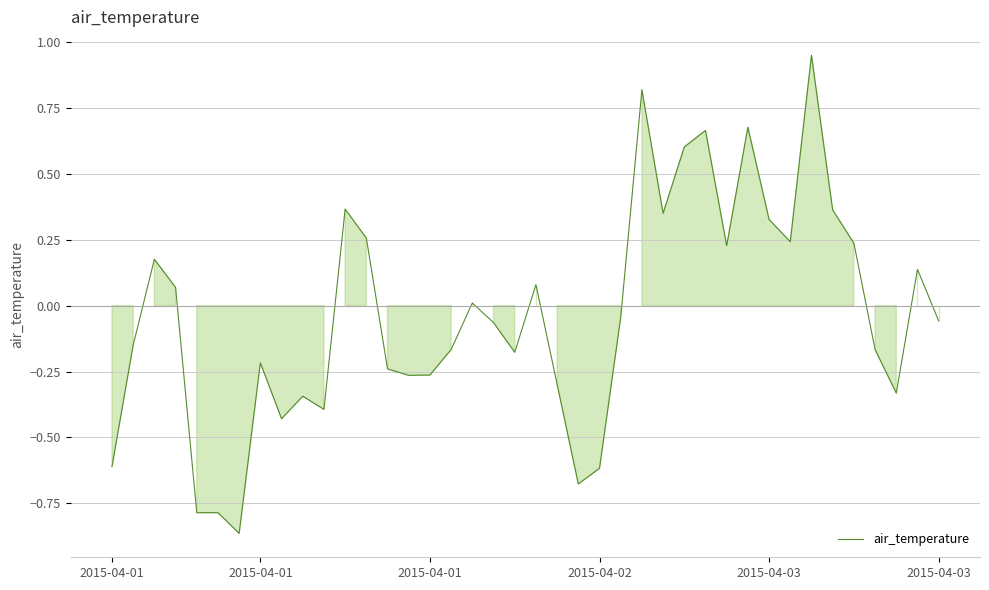

What is the difference between the maximum and minimum values?

1.8